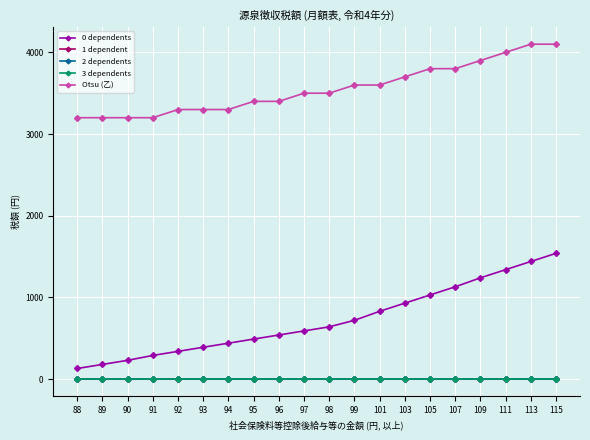

What is the difference between the highest and lowest values at 99?

3600